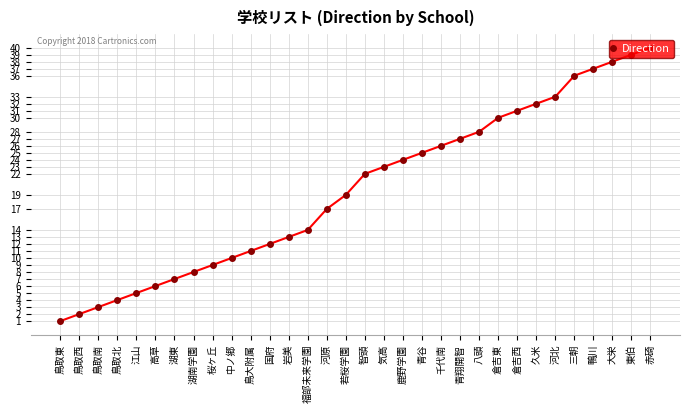

List the labels in order of value, smallest first.

鳥取東, 鳥取西, 鳥取南, 鳥取北, 江山, 高草, 湖東, 湖南学園, 桜ヶ丘, 中ノ郷, 鳥大附属, 国府, 岩美, 福部未来学園, 河原, 若桜学園, 智頭, 気高, 鹿野学園, 青谷, 千代南, 青翔開智, 八頭, 倉吉東, 倉吉西, 久米, 河北, 三朝, 鴨川, 大栄, 東伯, 赤碕